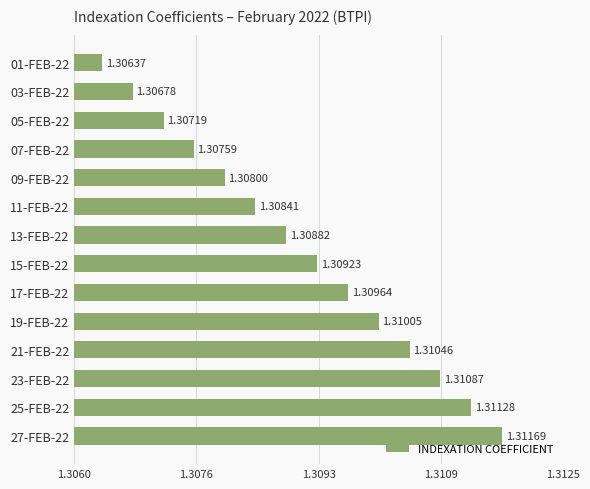

List the labels in order of value, smallest first.

01-FEB-22, 03-FEB-22, 05-FEB-22, 07-FEB-22, 09-FEB-22, 11-FEB-22, 13-FEB-22, 15-FEB-22, 17-FEB-22, 19-FEB-22, 21-FEB-22, 23-FEB-22, 25-FEB-22, 27-FEB-22